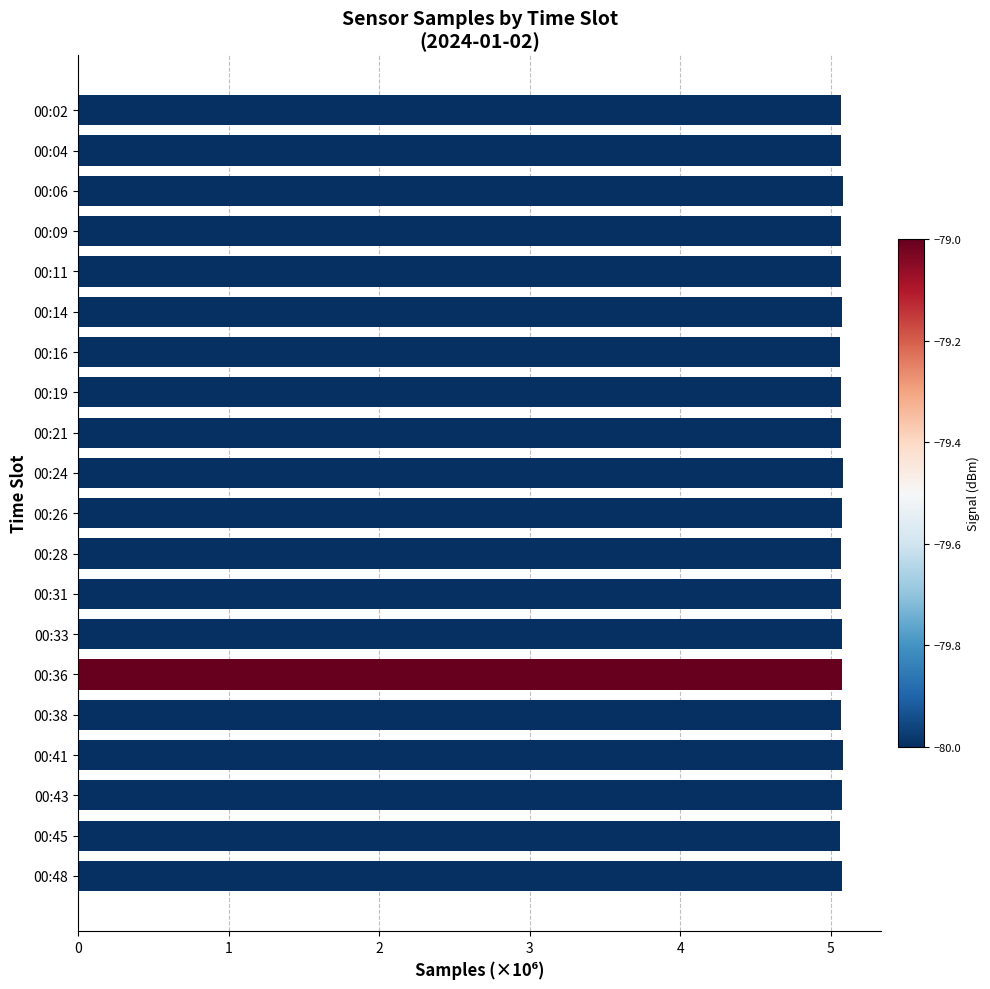

Is it true that the value at 00:19 is 5.1?

True